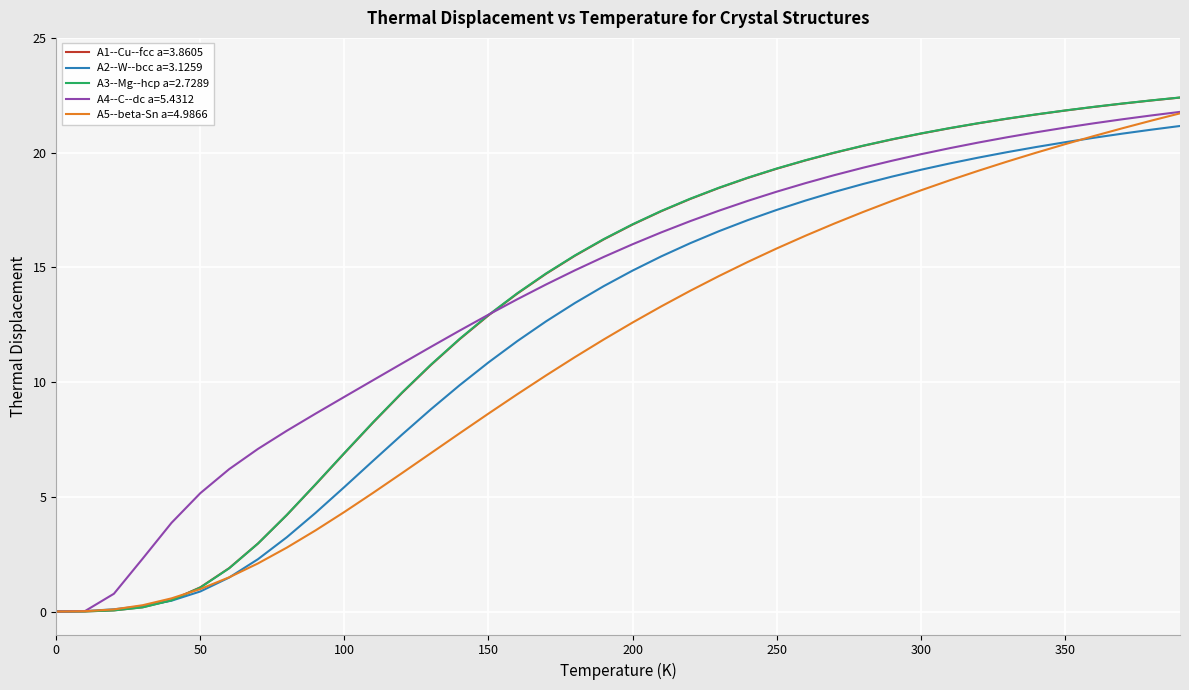

What is the greatest value displayed?

22.4